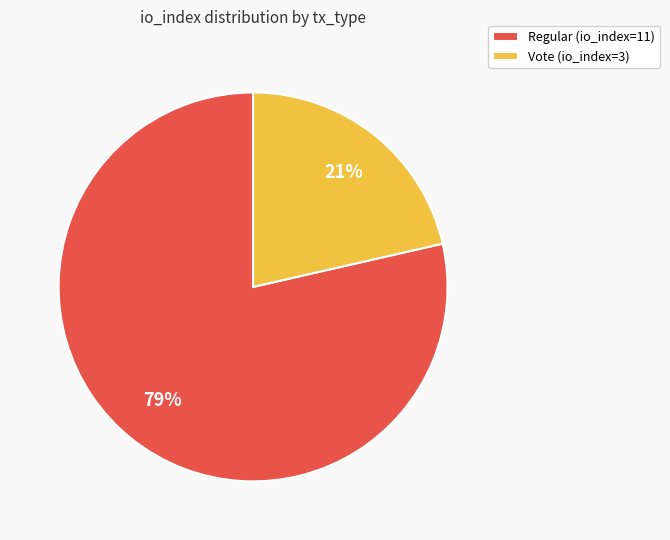

Between Regular (io_index=11) and Vote (io_index=3), which is larger?

Regular (io_index=11)